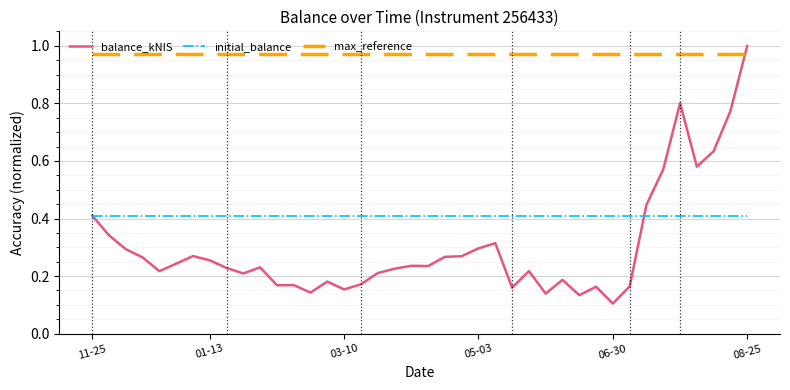

What is the difference between the second highest and second lowest values in the balance_kNIS series?

0.7